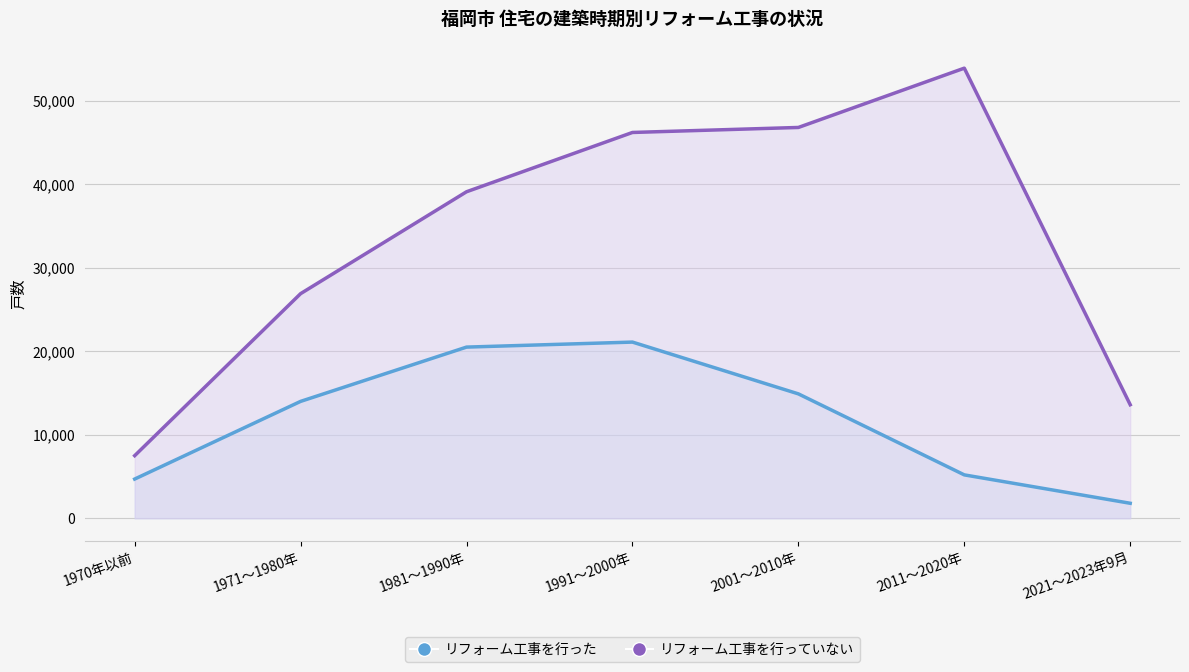

The value of リフォーム工事を行った at 1981～1990年 is 20500. True or false?

True